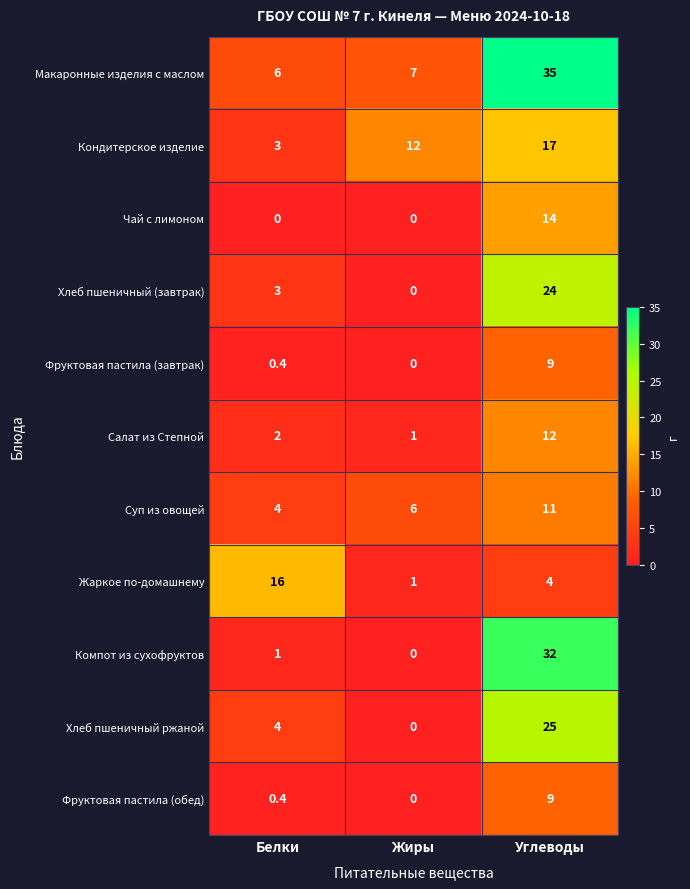

Between Жиры and Углеводы, which series saw the biggest shift?

Компот из сухофруктов